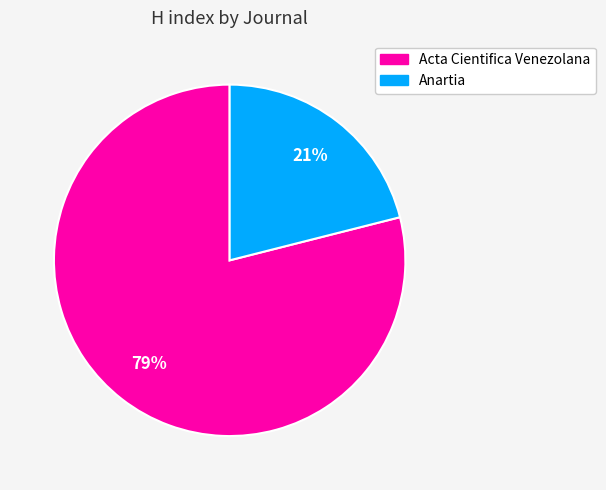

To the nearest percent, what is the difference between the Anartia and Acta Cientifica Venezolana slice percentages?

58%